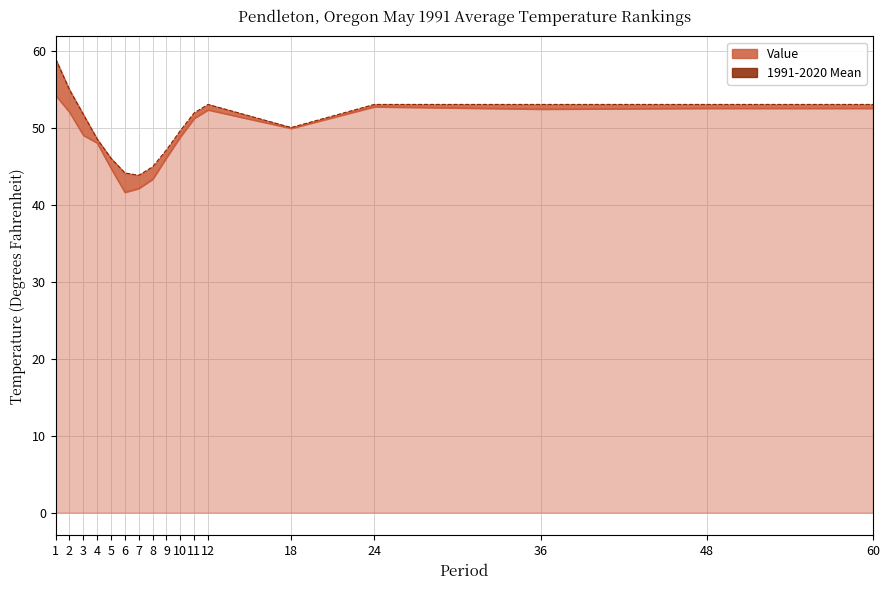

True or false: 1991-2020 Mean and Value cross at least once.

False